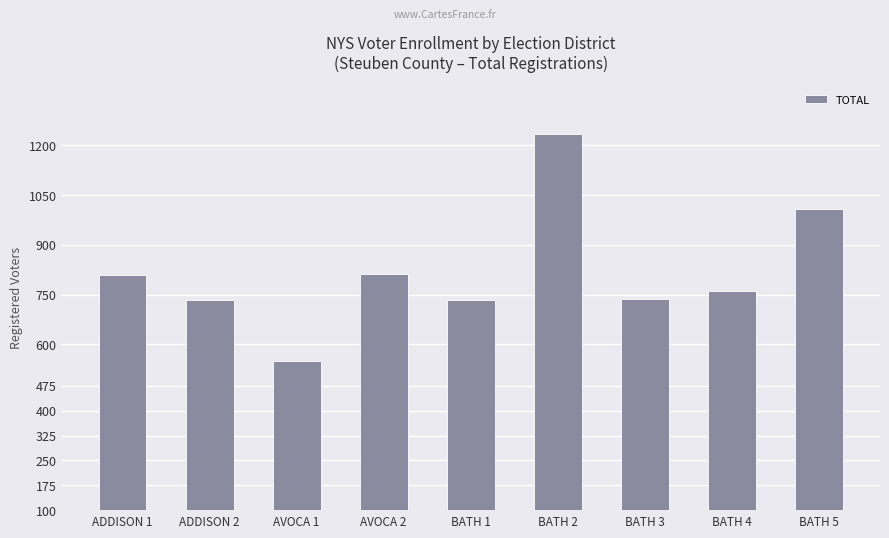

What is the difference between the second highest and second lowest values?

274